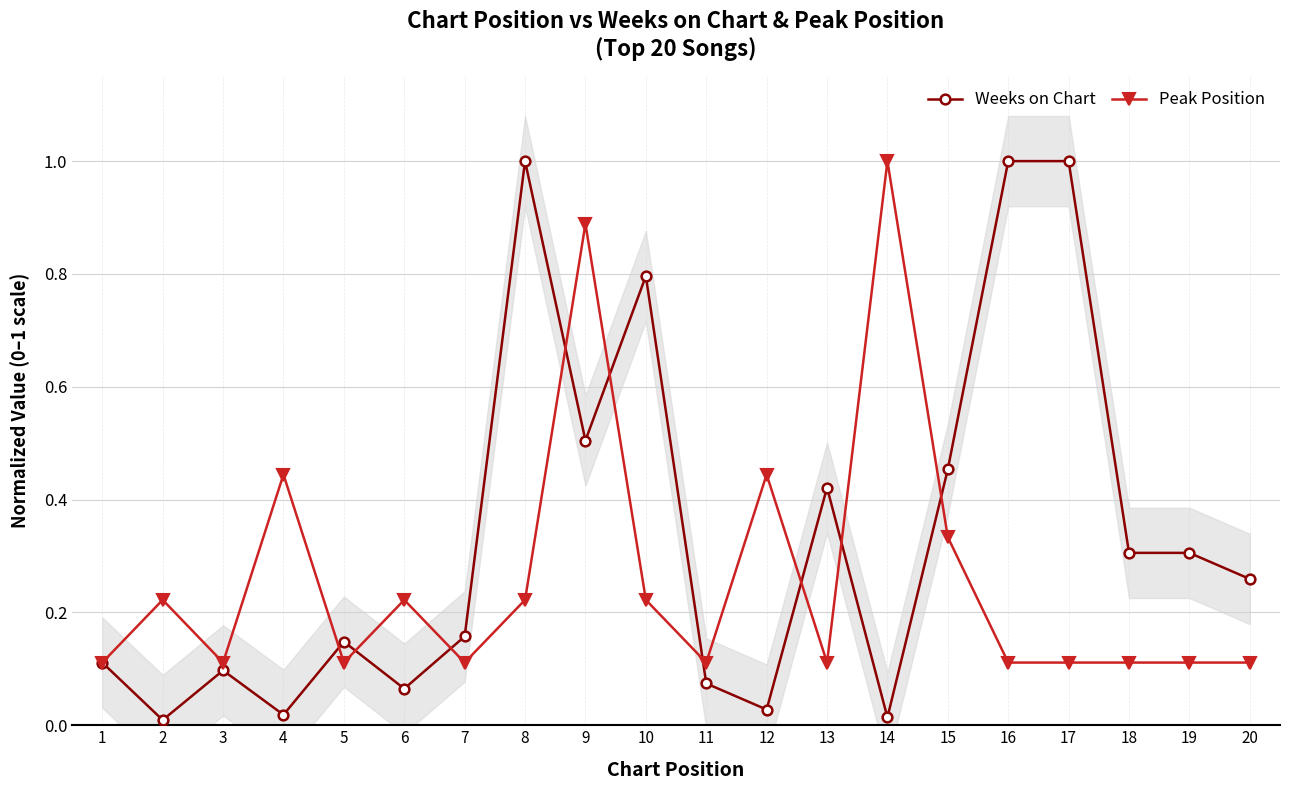

What is the total value across all series at 19?

0.4